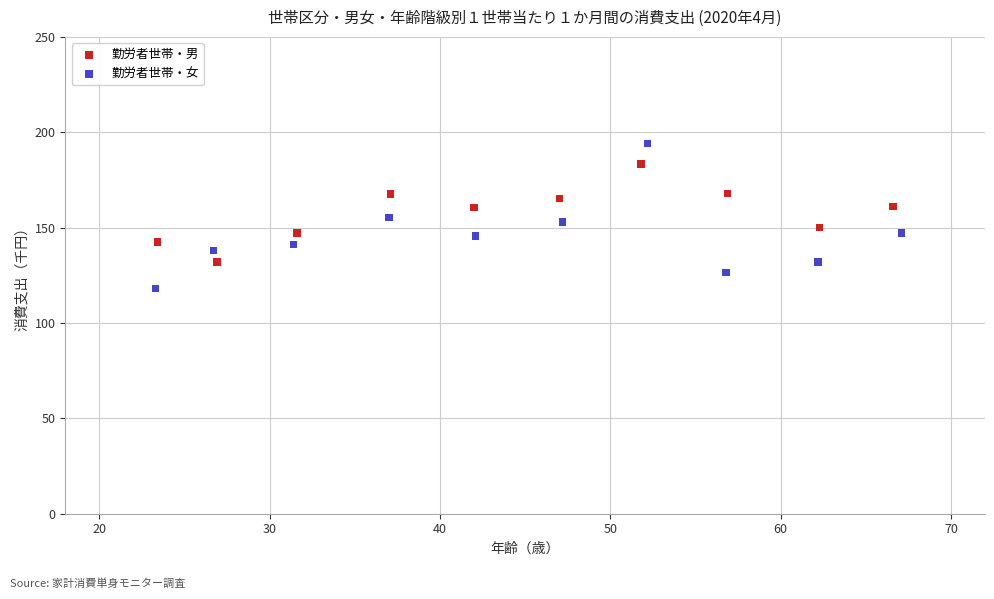

Which series reaches the minimum Y coordinate?

勤労者世帯・女